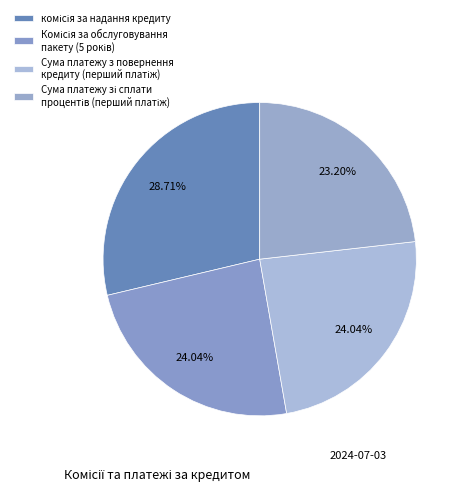

How many segments does this pie chart have?

4